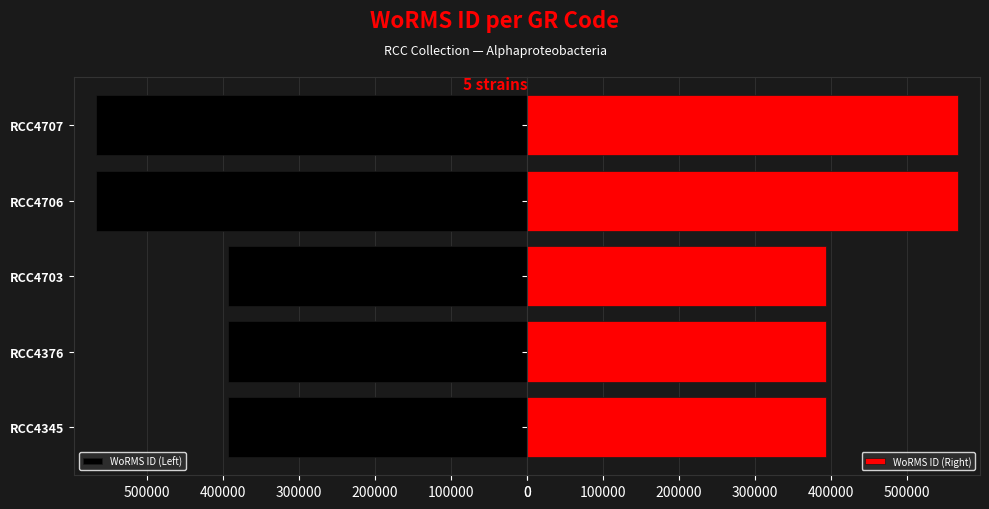

What is the difference between the maximum and minimum values in the WoRMS ID (Left) series?

173971